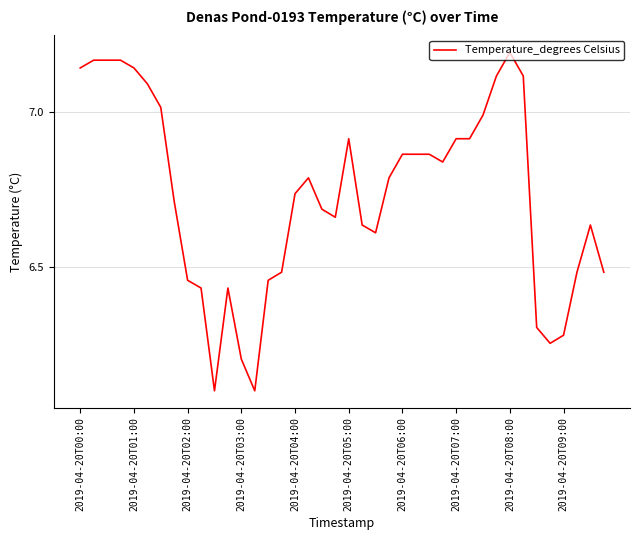

What is the smallest value displayed?

6.1